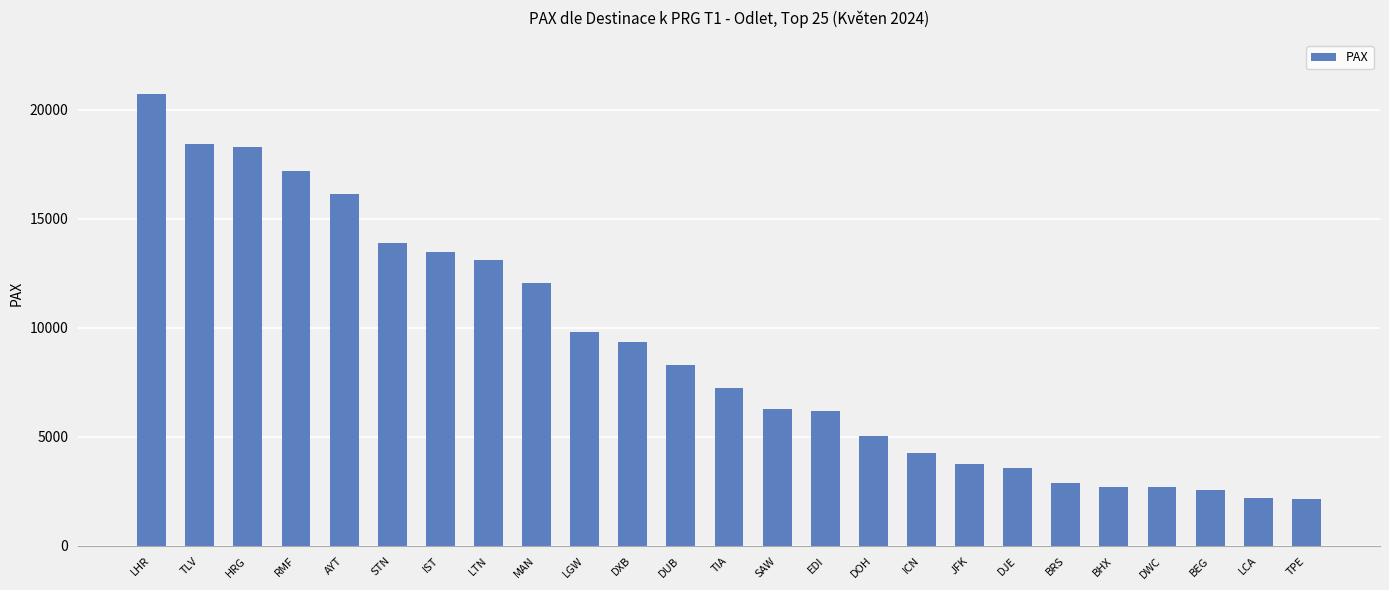

What is the label of the 3rd bar from the left?

HRG